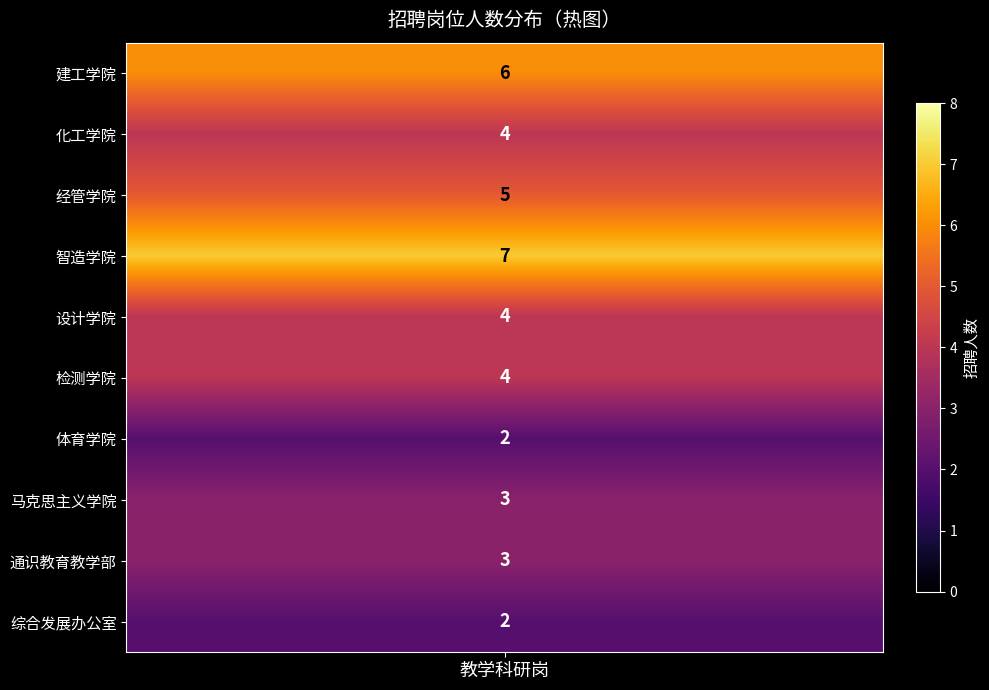

What is the smallest value displayed?

2